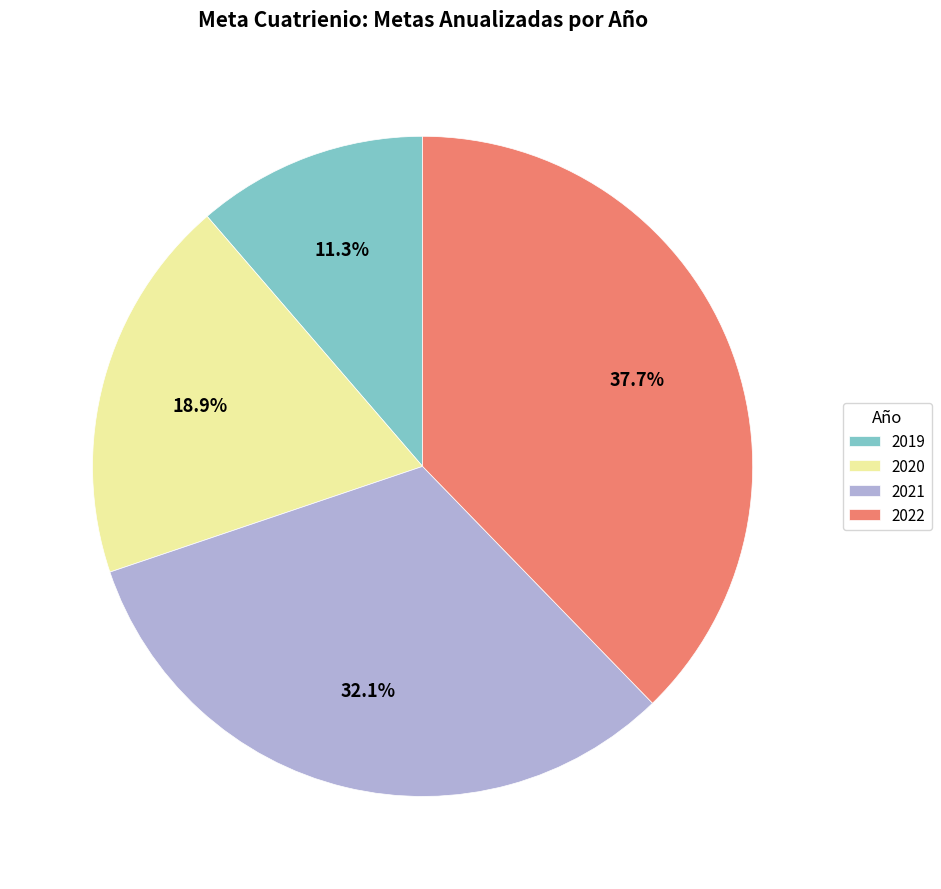

Is the sum of 2019 and 2020 greater than half?

No